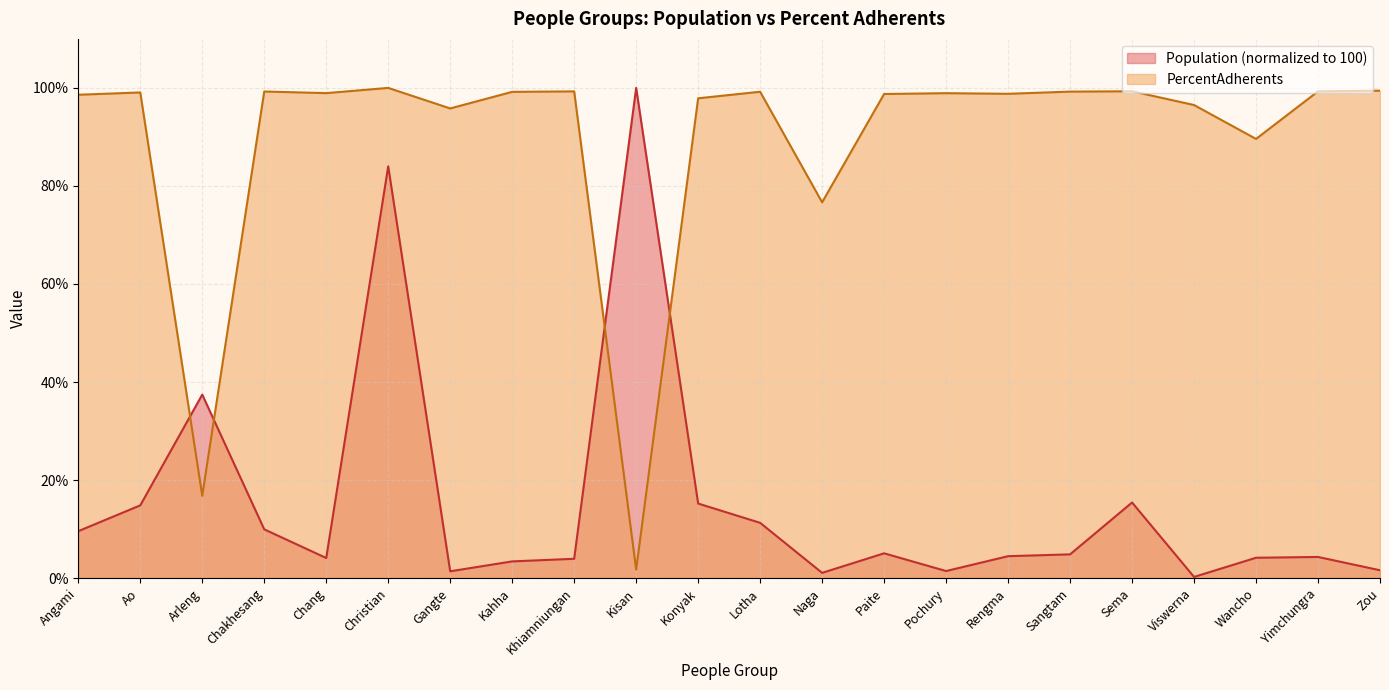

Reading left to right, list all the values displayed in this chart.

Population: 9.6	14.8	37.4	9.9	4.1	84.0	1.4	3.4	3.9	100.0	15.2	11.3	1.1	5.1	1.4	4.5	4.8	15.4	0.2	4.1	4.3	1.6
PercentAdherents: 98.6	99.1	16.8	99.3	98.9	100.0	95.8	99.2	99.3	1.7	97.9	99.2	76.7	98.8	98.9	98.8	99.2	99.3	96.5	89.6	99.3	99.4